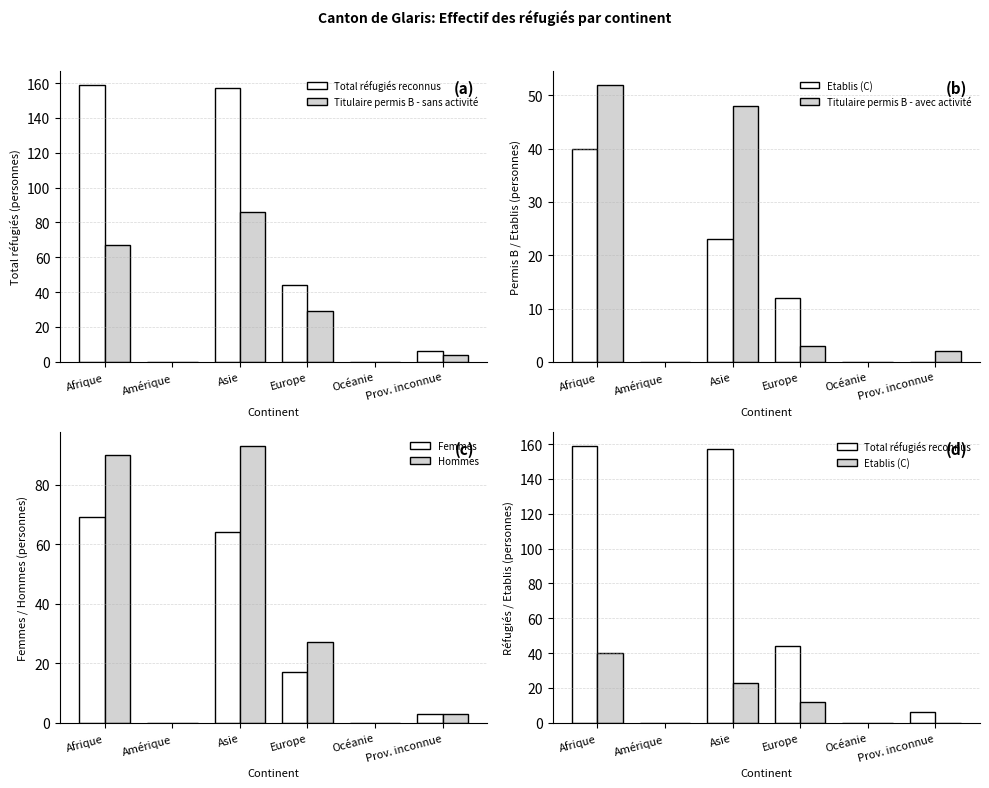

Does the chart contain stacked bars?

No